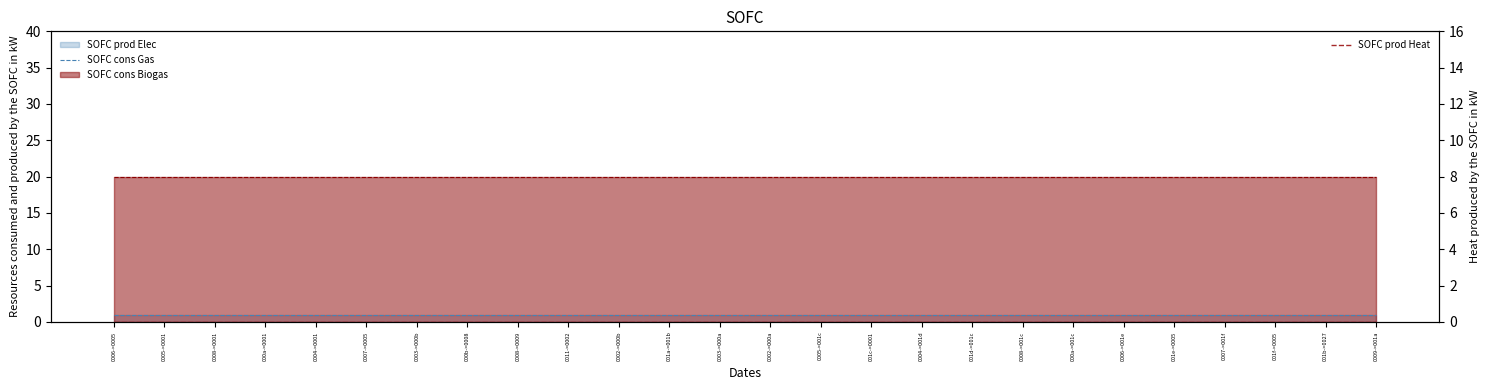

The SOFC cons Gas series shows 0 at 0008->0001. True or false?

False